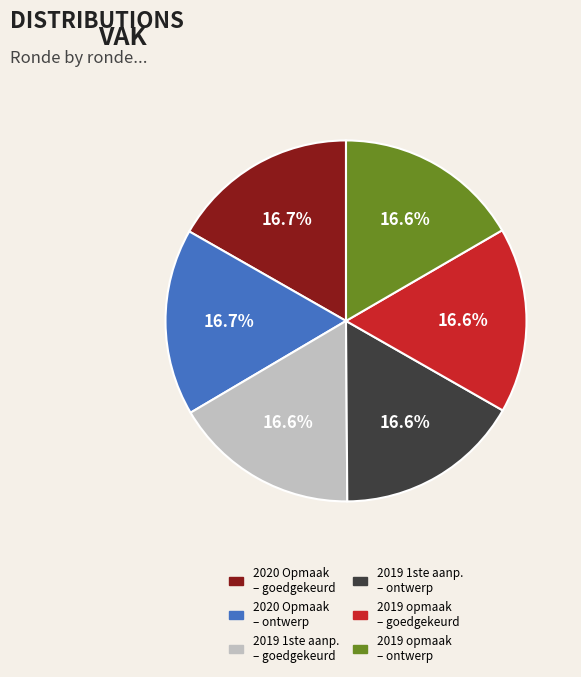

What is the ratio of the value at 2019 opmaak – goedgekeurd to the value at 2020 Opmaak – ontwerp?

1.0